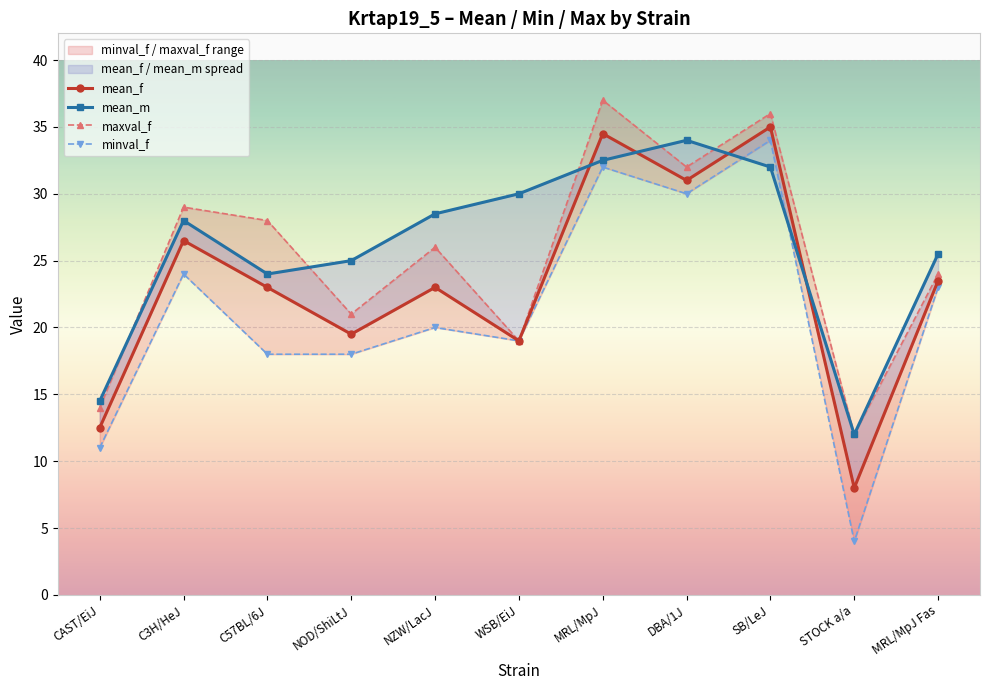

What is the sum of all maxval_f values?

278.0